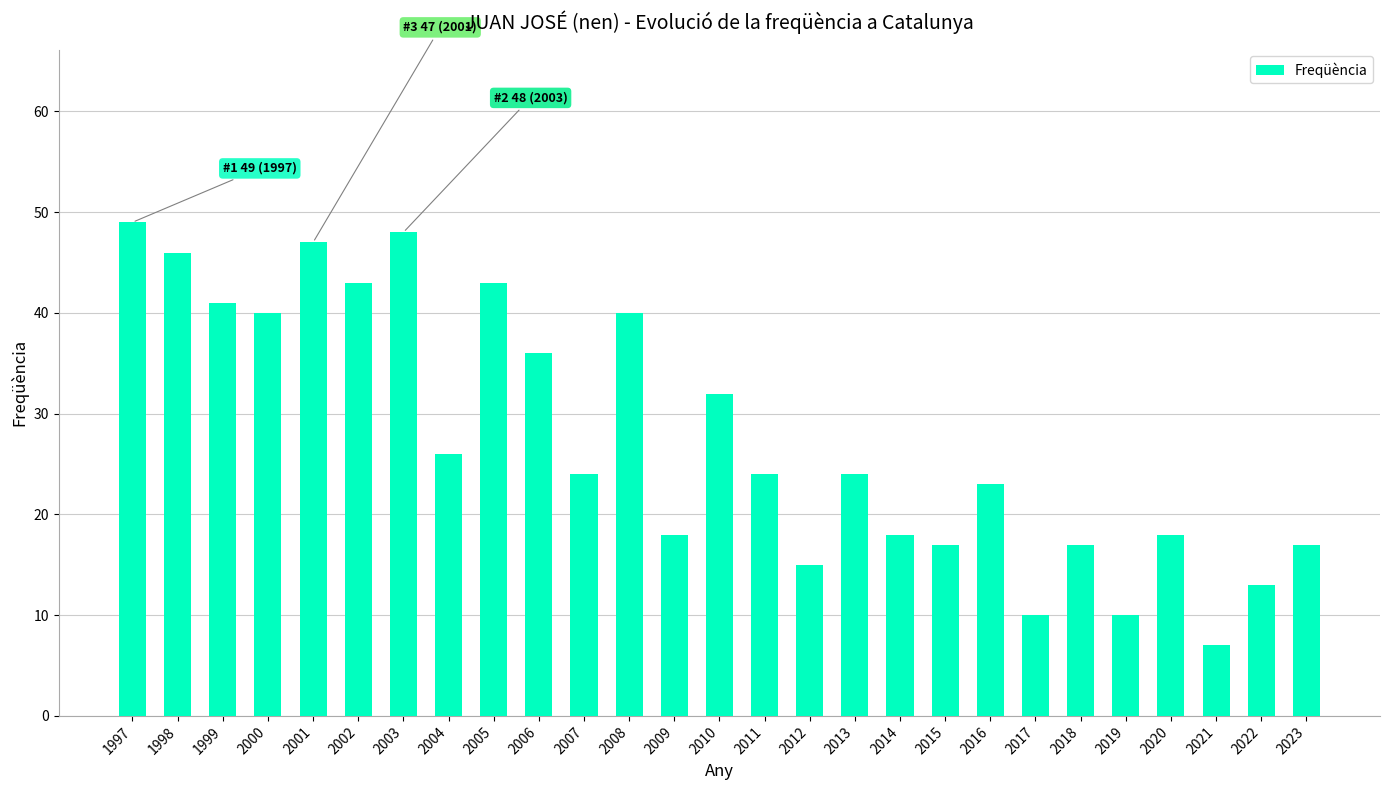

The value at 2000 is 40. True or false?

True